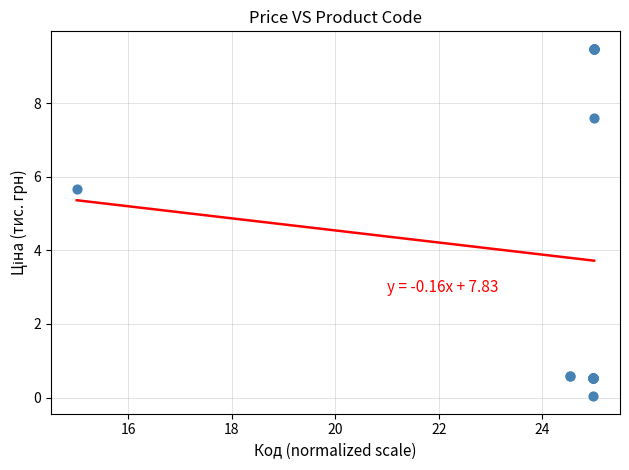

What Y value in the scatter plot is closest to 4?

5.7